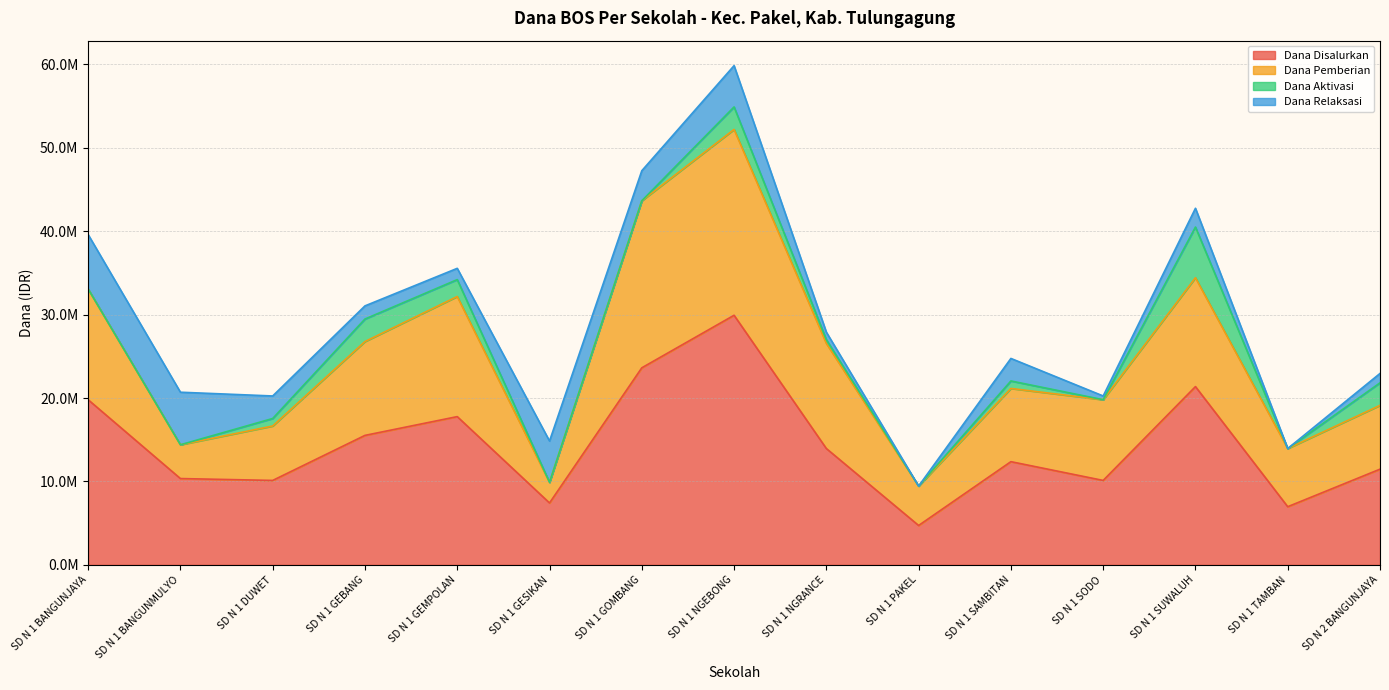

Does the chart display data point markers on the line(s)?

No